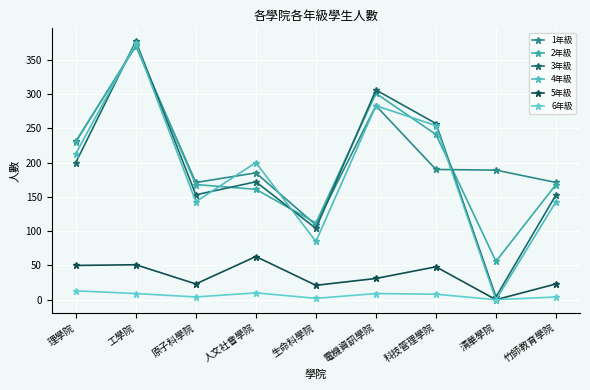

Reading left to right, list all the values displayed in this chart.

1年級: 231	370	171	185	109	283	190	189	171
2年級: 230	371	168	161	112	301	241	56	168
3年級: 200	377	153	172	104	306	257	4	153
4年級: 213	374	143	200	85	283	254	0	143
5年級: 50	51	23	63	21	31	48	0	23
6年級: 13	9	4	10	2	9	8	0	4